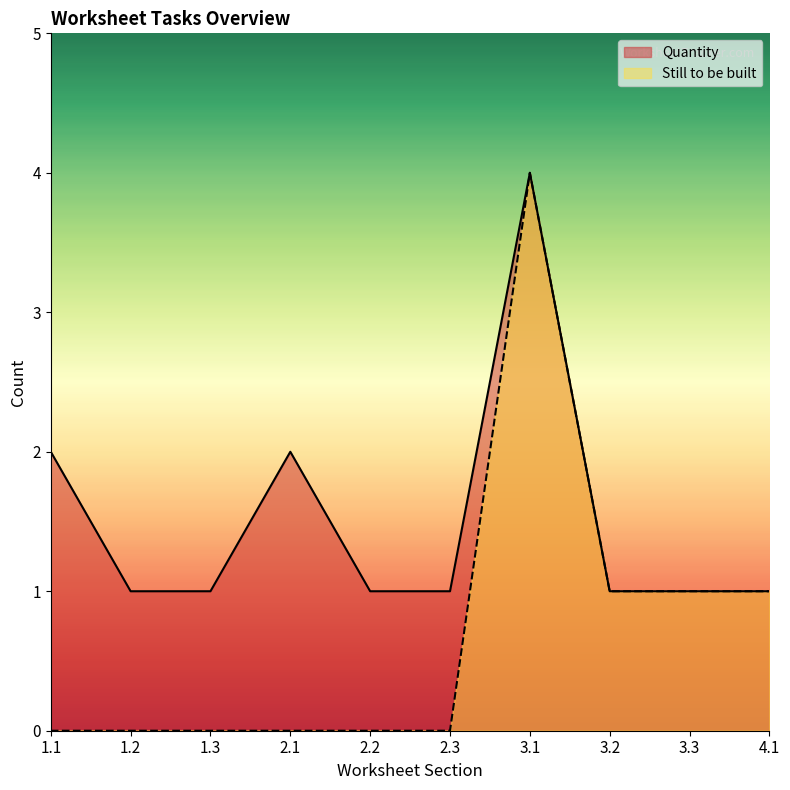

Reading left to right, extract all data points from this chart.

Quantity: 2	1	1	2	1	1	4	1	1	1
Still to be built: 0	0	0	0	0	0	4	1	1	1